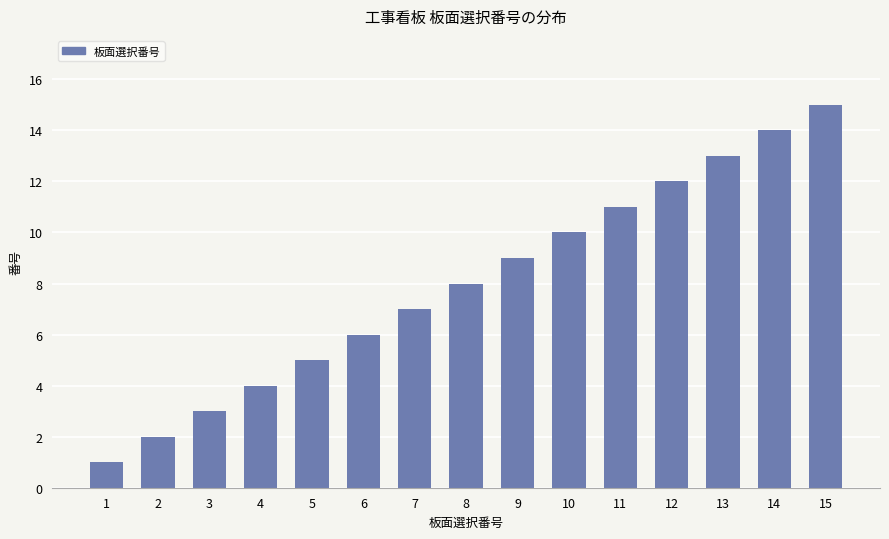

What is the difference between the values at 7 and 4?

3